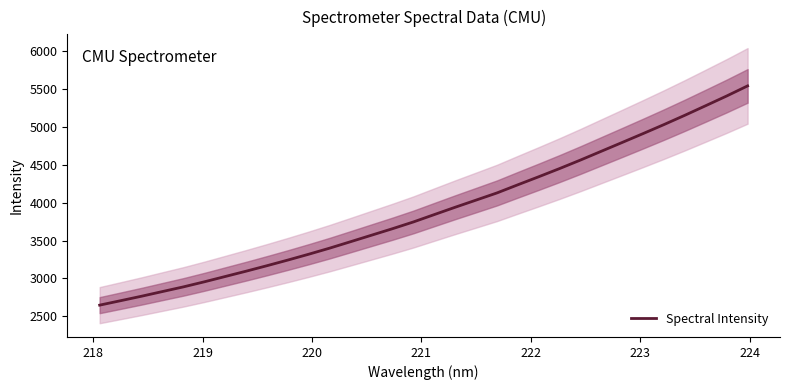

What is the difference between the second highest and second lowest values?

2699.5